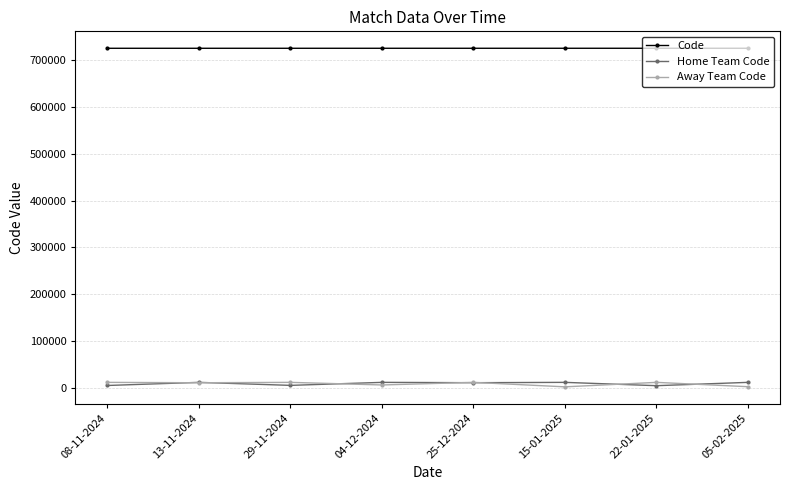

Which series has the largest total across all categories?

Code